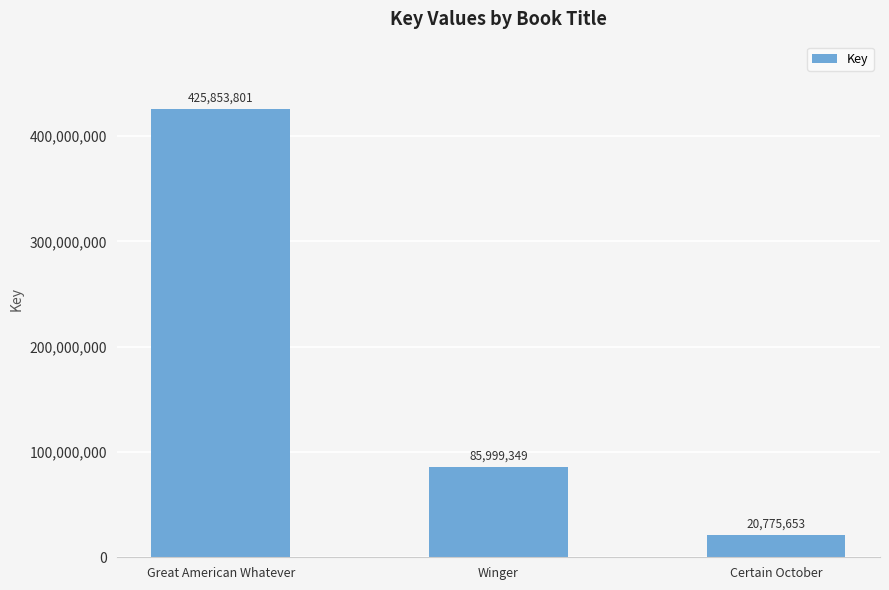

What is the average value?

177542934